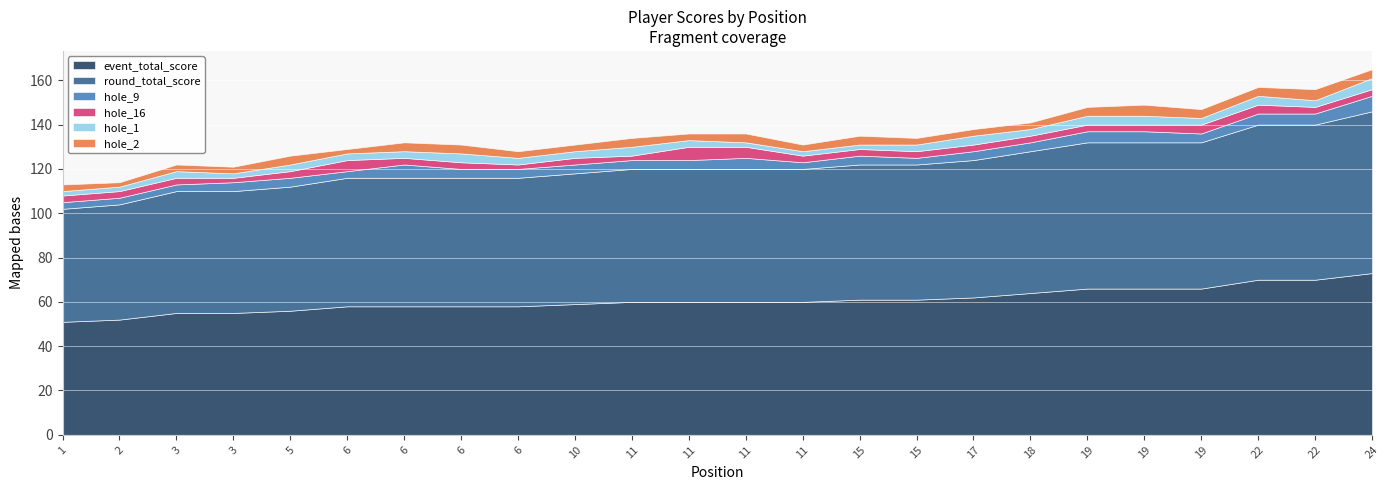

How many interior local valleys does the hole_2 series have?

4